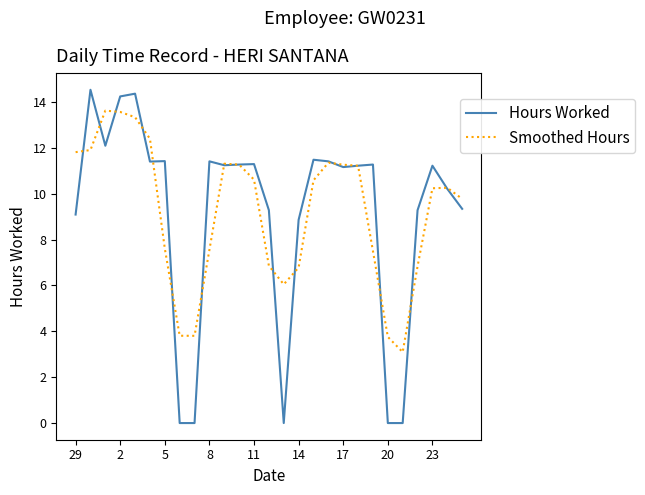

After their last crossing, which series has the higher values: Smoothed Hours or Hours Worked?

Smoothed Hours